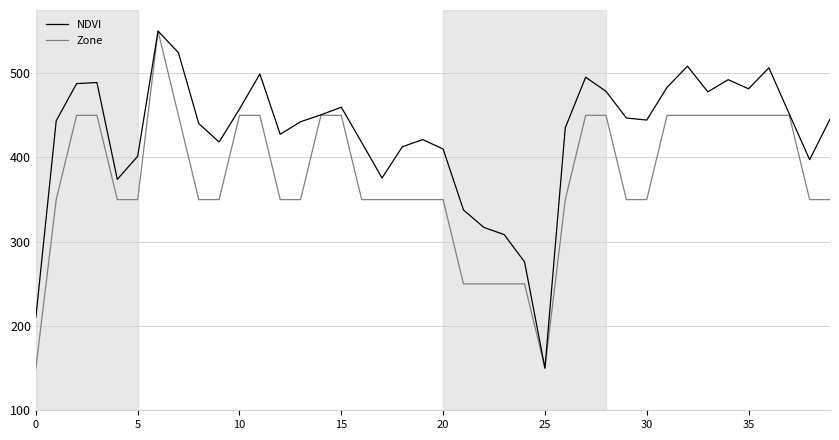

How many distinct data groups are displayed?

2